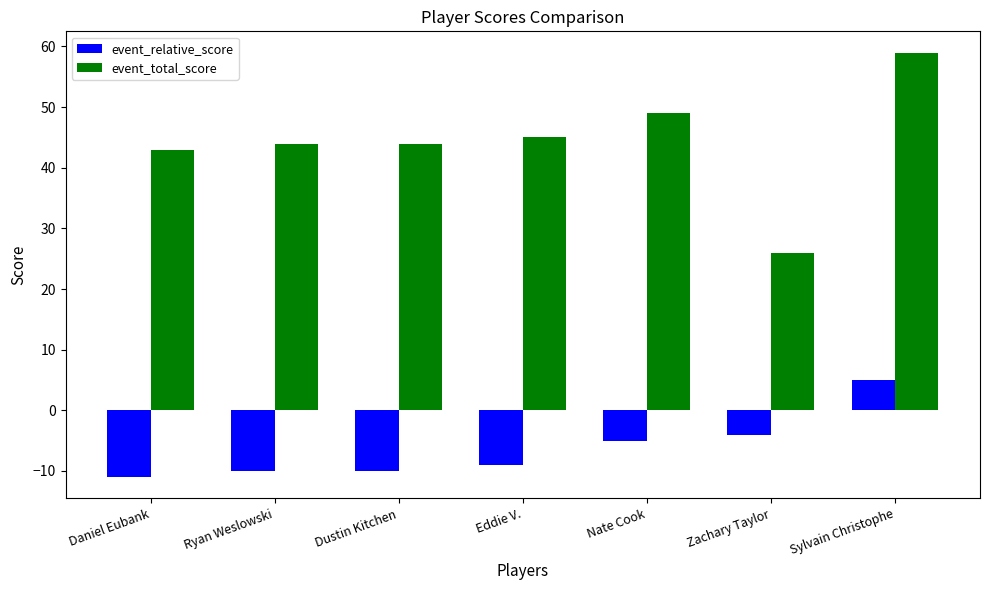

How many values in event_relative_score are below zero?

6